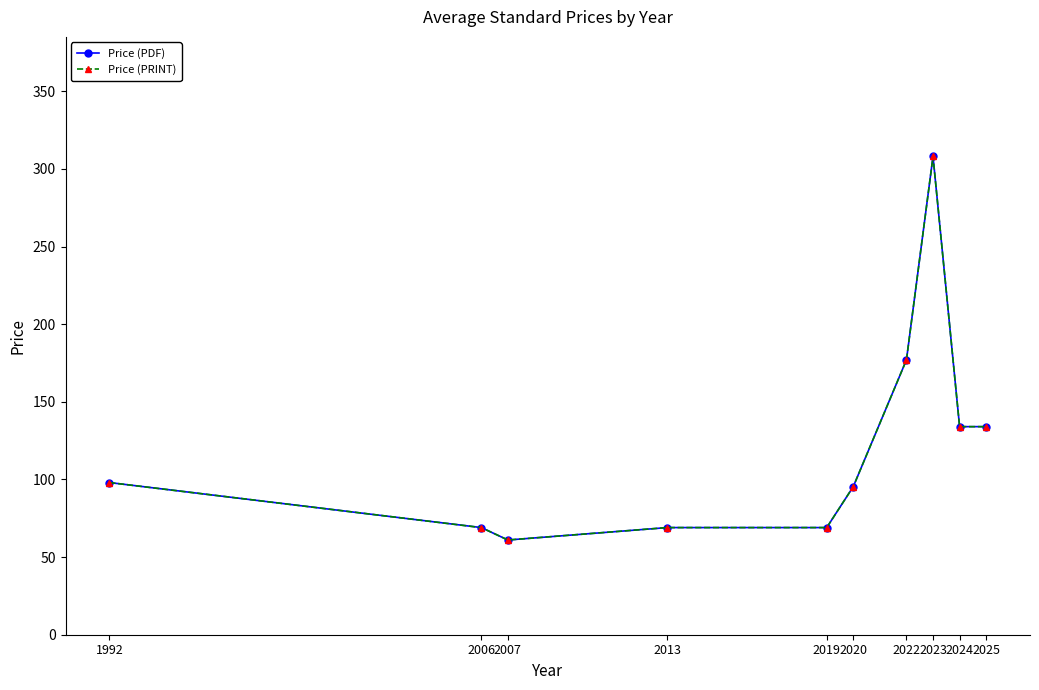

What is the minimum value shown in the chart?

61.0